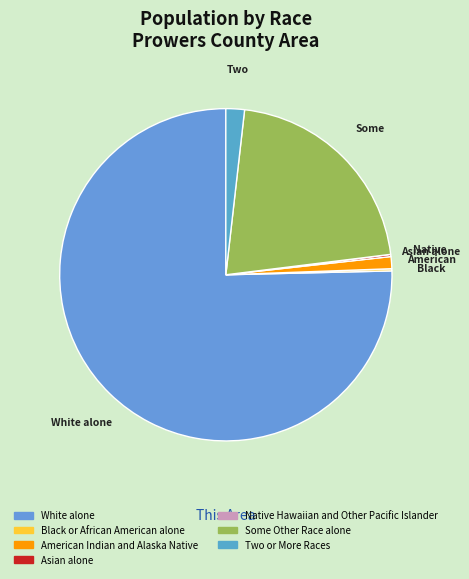

To the nearest percent, what portion does Some Other Race alone represent?

21%